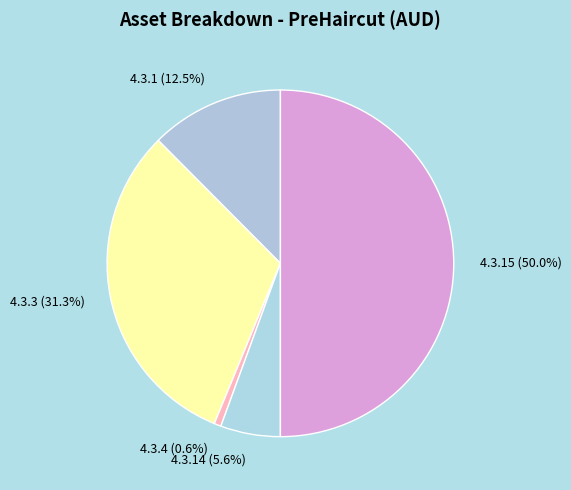

Count the number of slices in the pie.

5